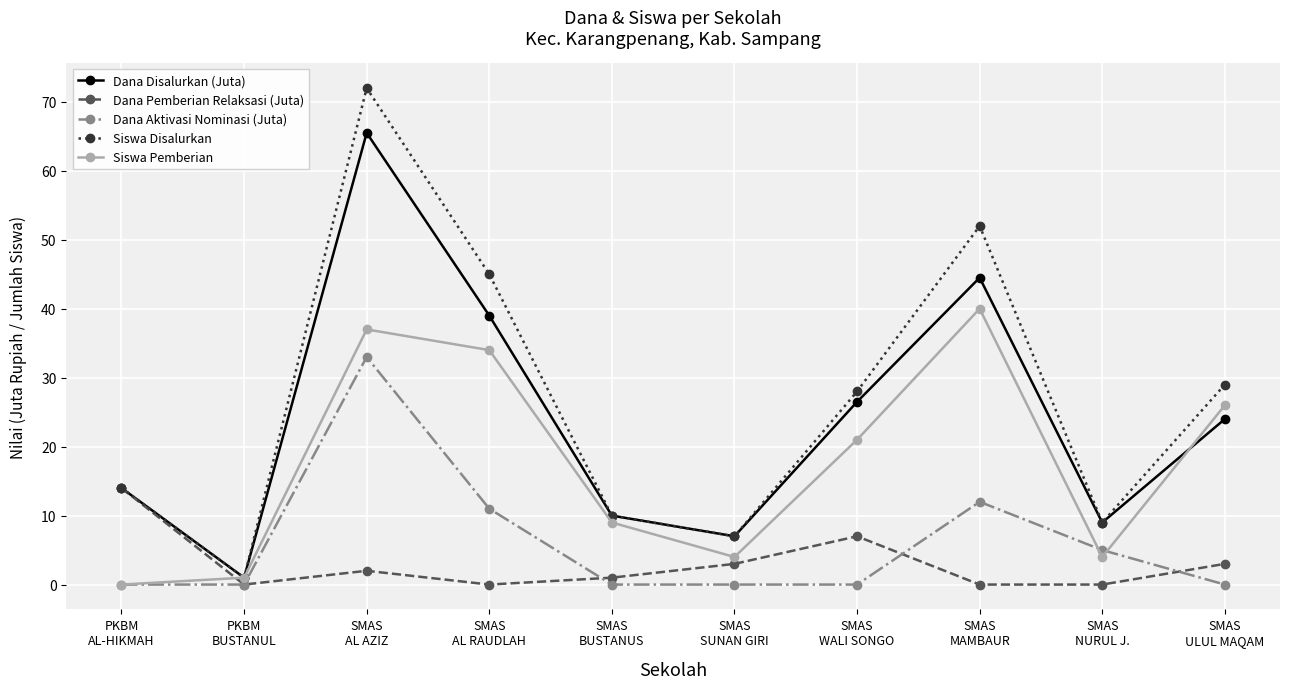

What is the sum of the Dana Pemberian Relaksasi (Juta) values at SMAS
ULUL MAQAM and SMAS
BUSTANUS?

4.0